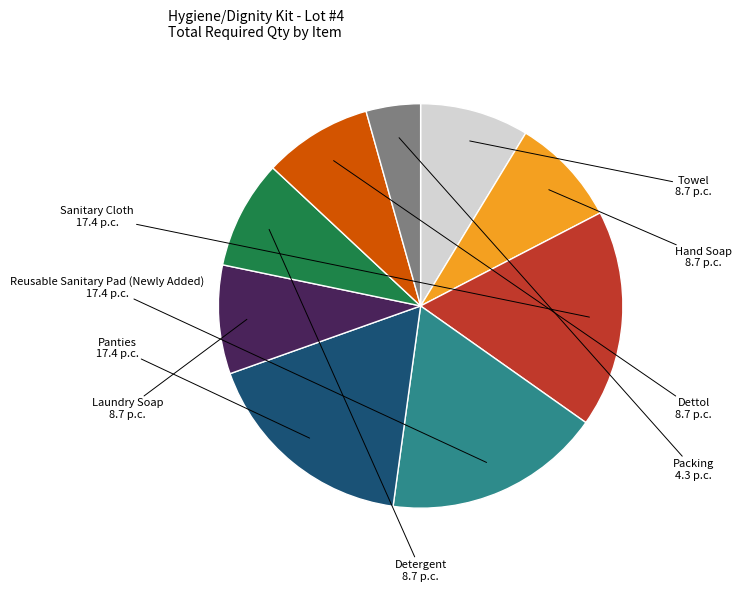

How many slices are in this pie chart?

9